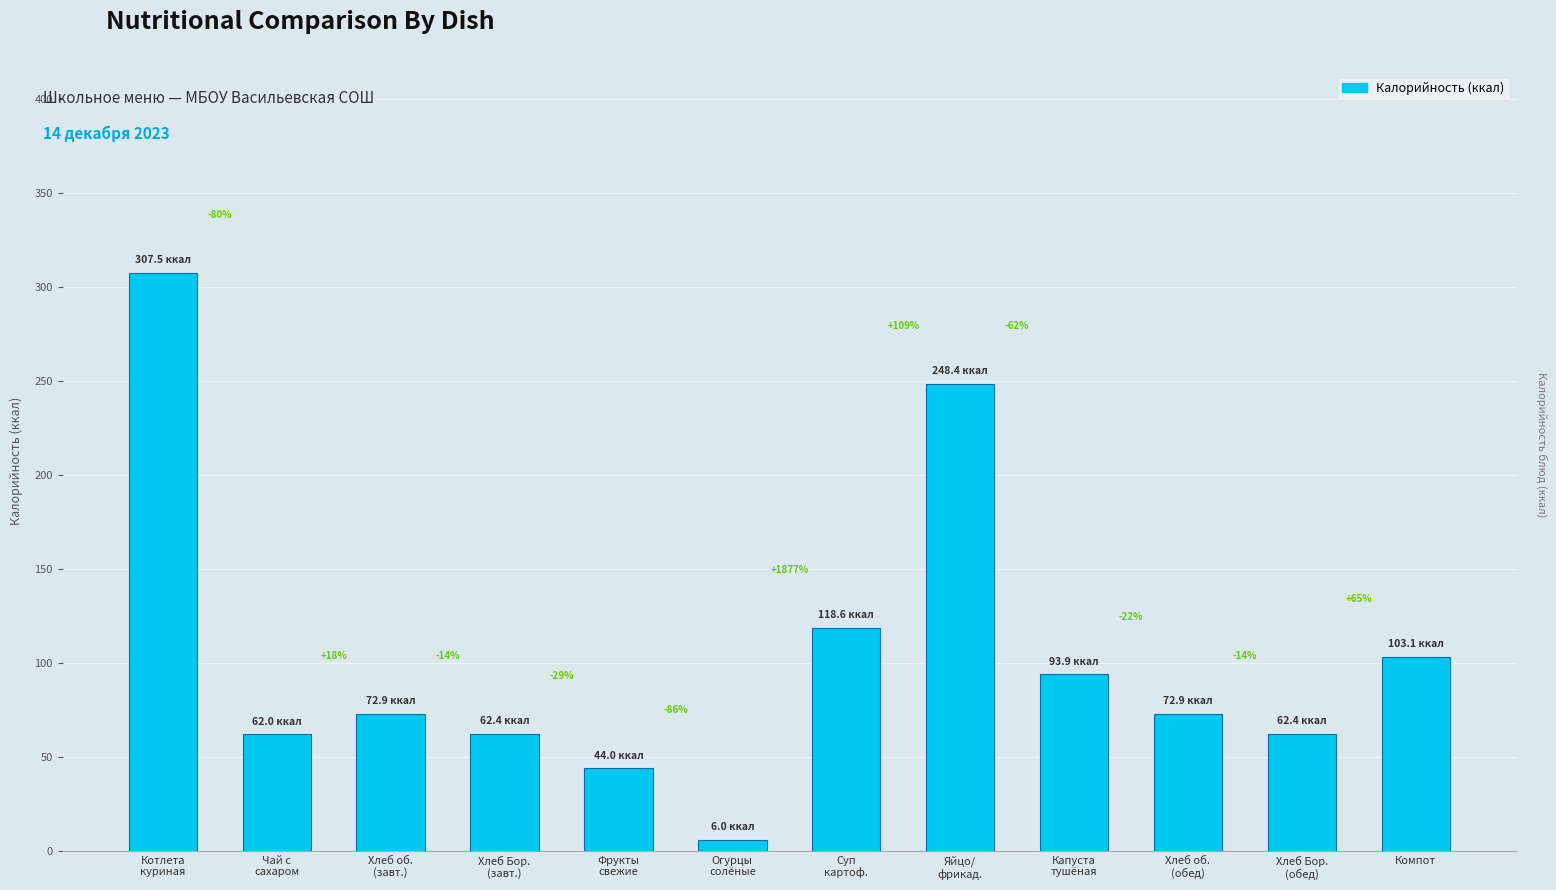

Rank the categories by value from lowest to highest.

Огурцы
солёные, Фрукты
свежие, Чай с
сахаром, Хлеб Бор.
(завт.), Хлеб Бор.
(обед), Хлеб об.
(завт.), Хлеб об.
(обед), Капуста
тушёная, Компот, Суп
картоф., Яйцо/
фрикад., Котлета
куриная